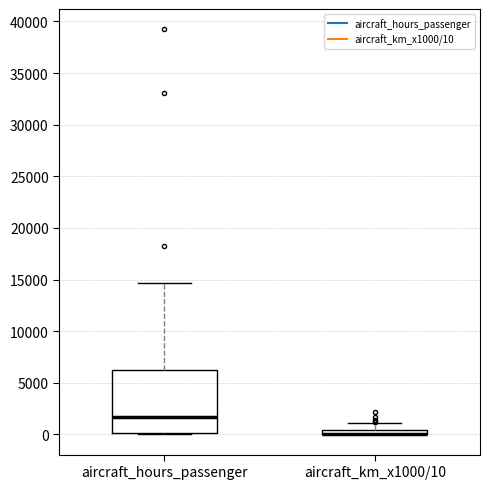

Where is the lower edge of the box for aircraft_km_x1000/10 on the y-axis? The values are not printed on the chart, so give them approximately, as read against the axis.

0